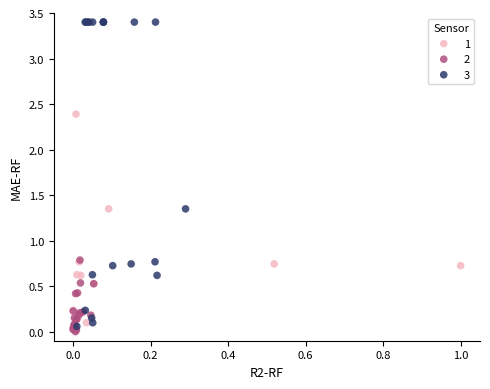

Which series has the largest Y range (max minus min)?

3